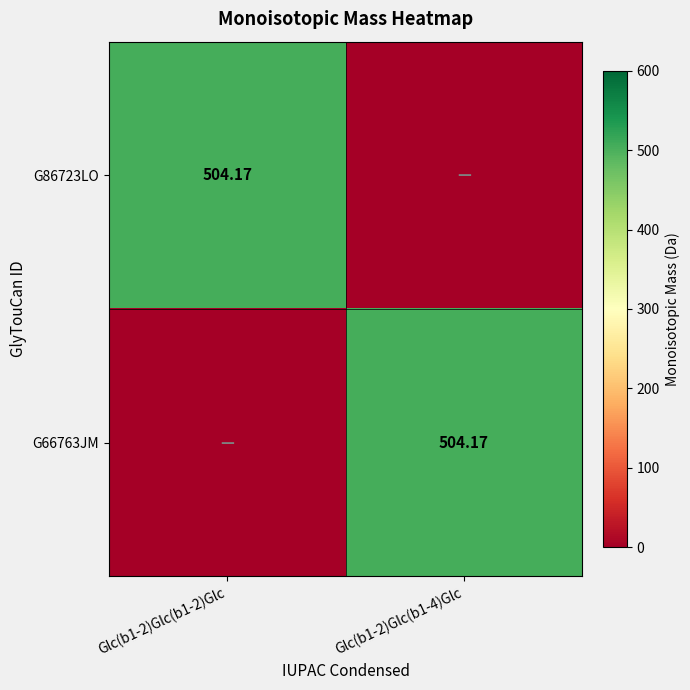

Which series has the largest range (max minus min)?

G86723LO